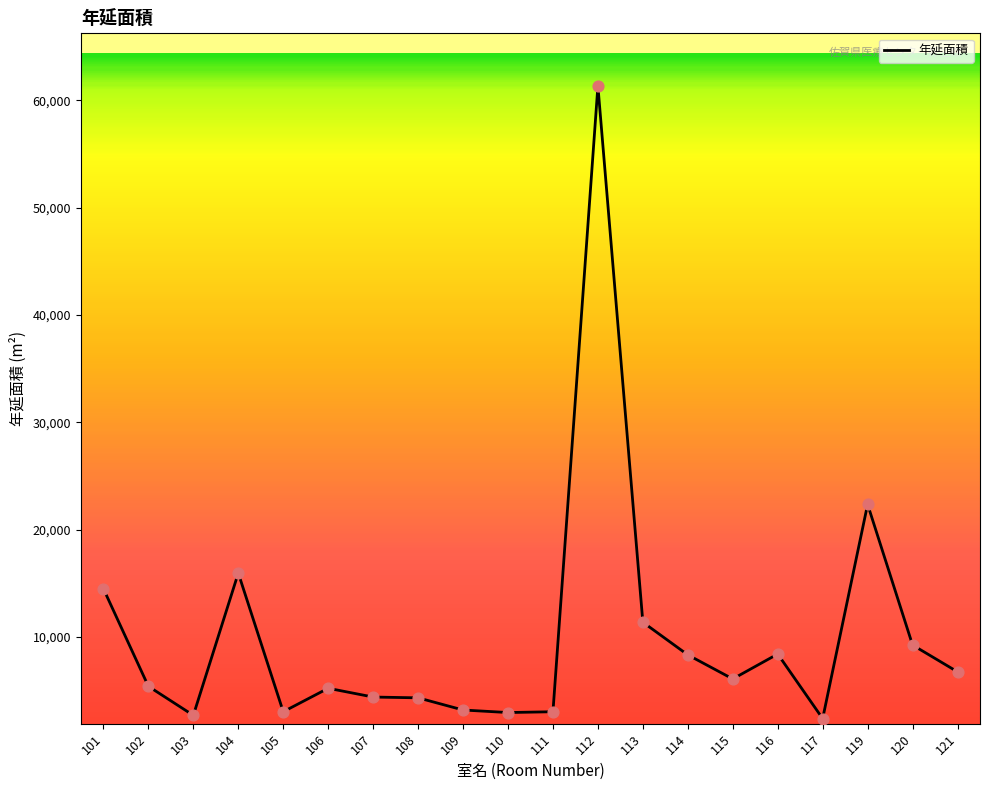

What is the change in value from 113 to 117?

-8984.7